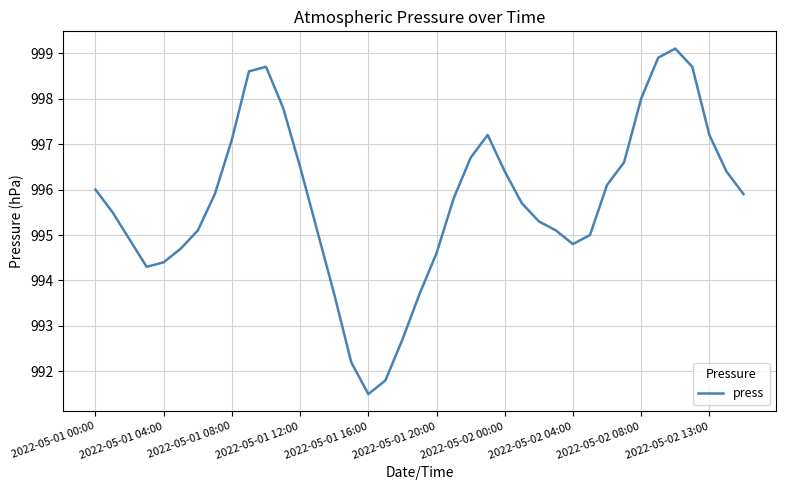

What is the difference between the maximum and minimum values?

7.6